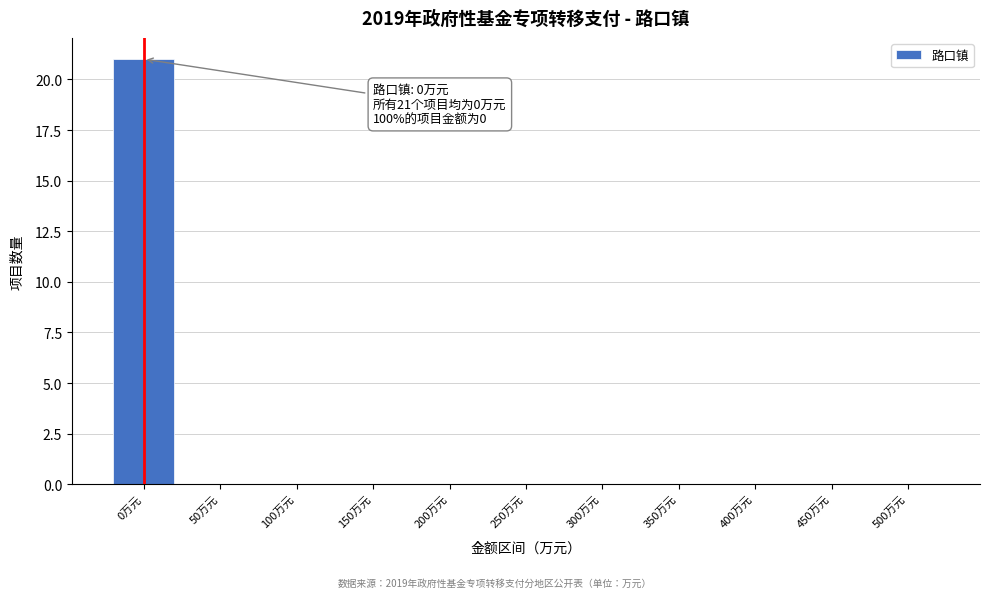

Reading right to left, what are all the values shown in this chart?

500万元=0	450万元=0	400万元=0	350万元=0	300万元=0	250万元=0	200万元=0	150万元=0	100万元=0	50万元=0	0万元=21